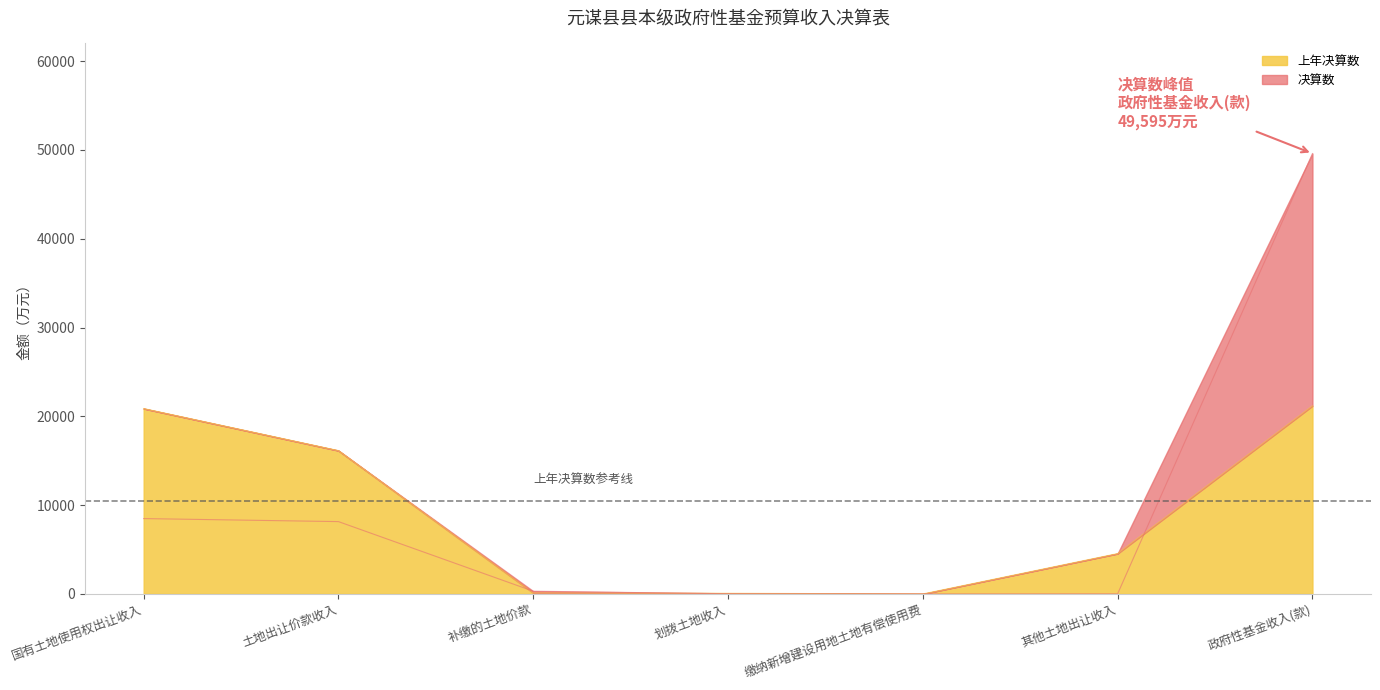

Reading left to right, list all the values displayed in this chart.

上年决算数: 20873	16140	116	71	0	4546	21183
决算数: 8486	8145	309	16	0	16	49595